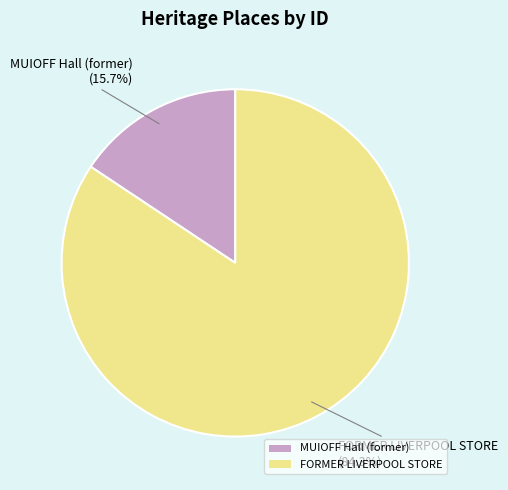

Between MUIOFF Hall (former) and FORMER LIVERPOOL STORE, which is larger?

FORMER LIVERPOOL STORE